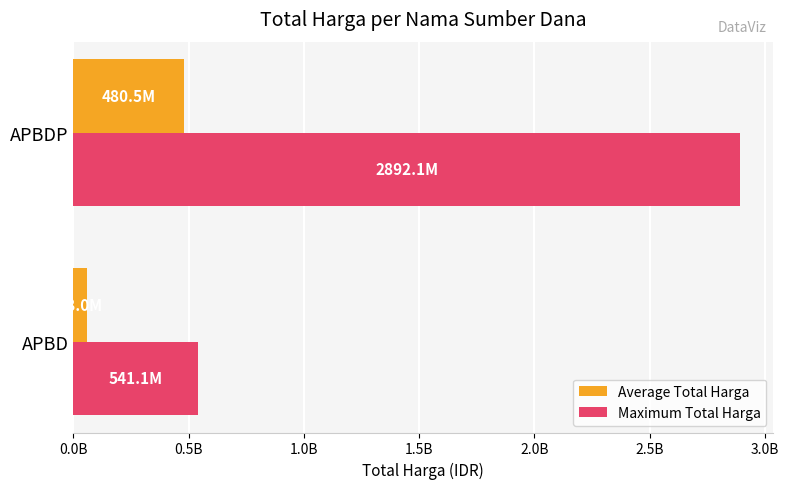

Where is Maximum Total Harga nearest to the value 1716596500?

APBD